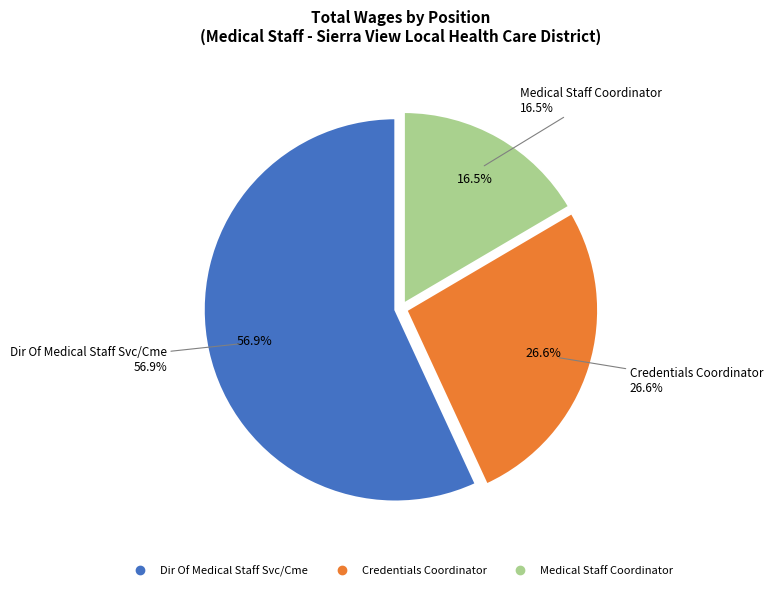

Rank the categories by value from highest to lowest.

Dir Of Medical Staff Svc/Cme, Credentials Coordinator, Medical Staff Coordinator